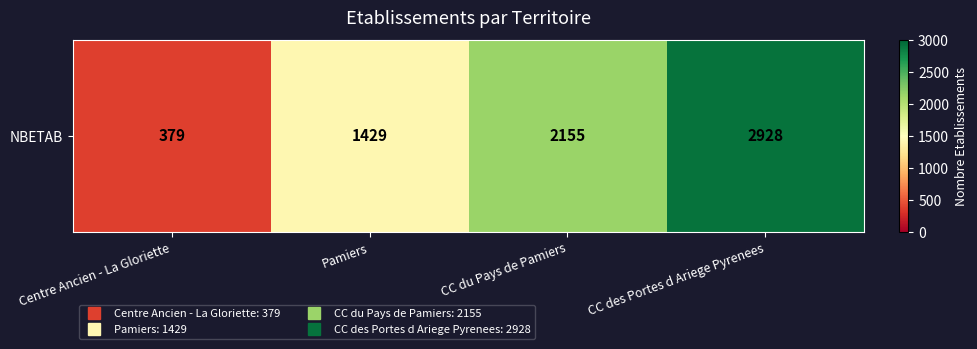

How many data points are less than 2155?

2